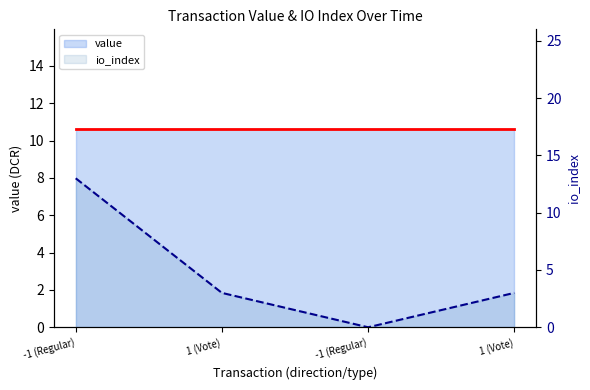

After their last crossing, which series has the higher values: io_index or value?

value